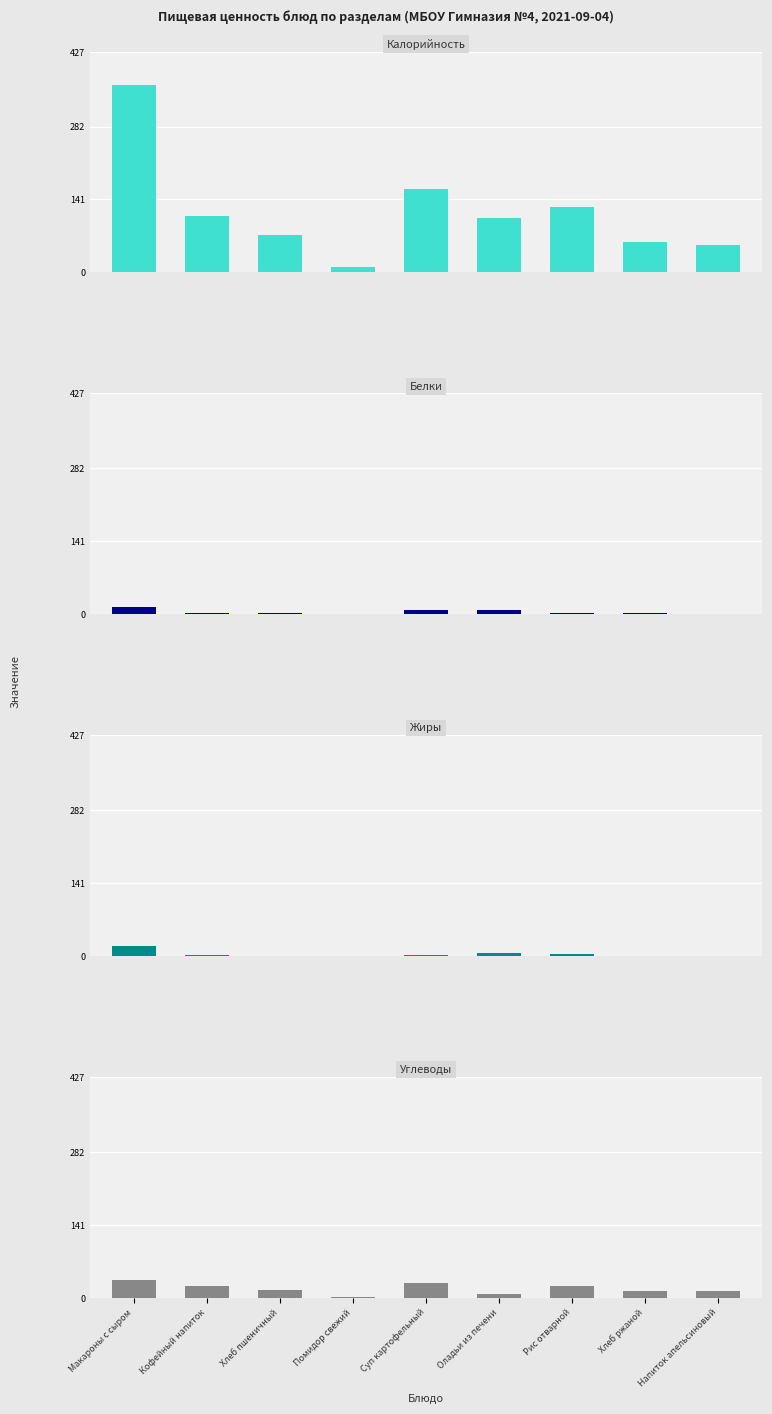

What is the difference between the maximum and minimum values in the Калорийность series?

352.9